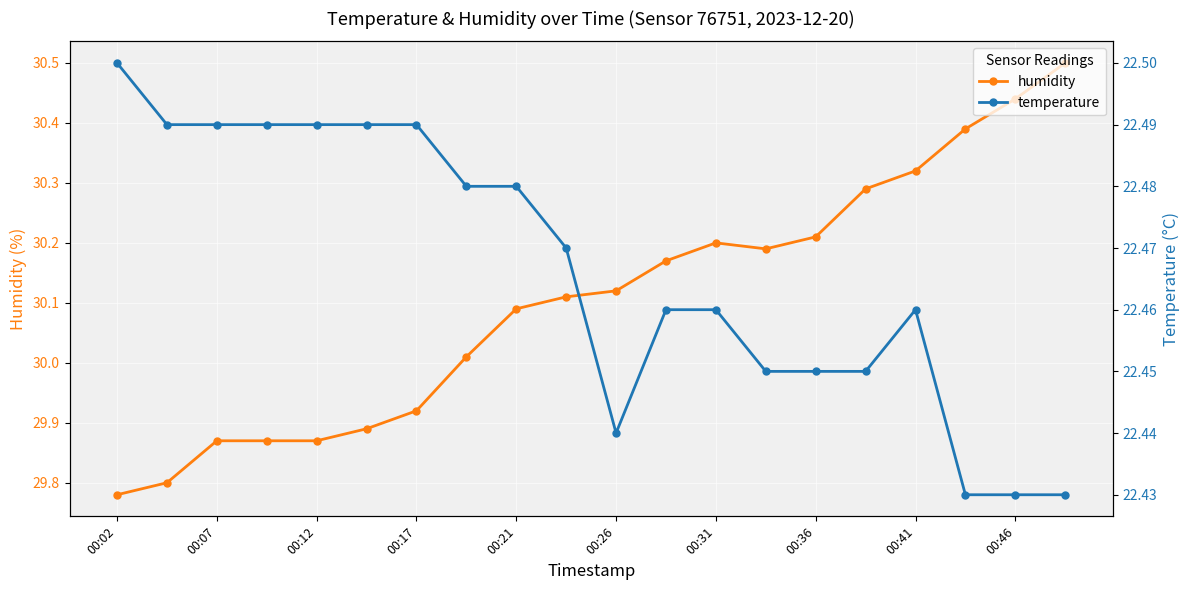

How many distinct data groups are displayed?

2